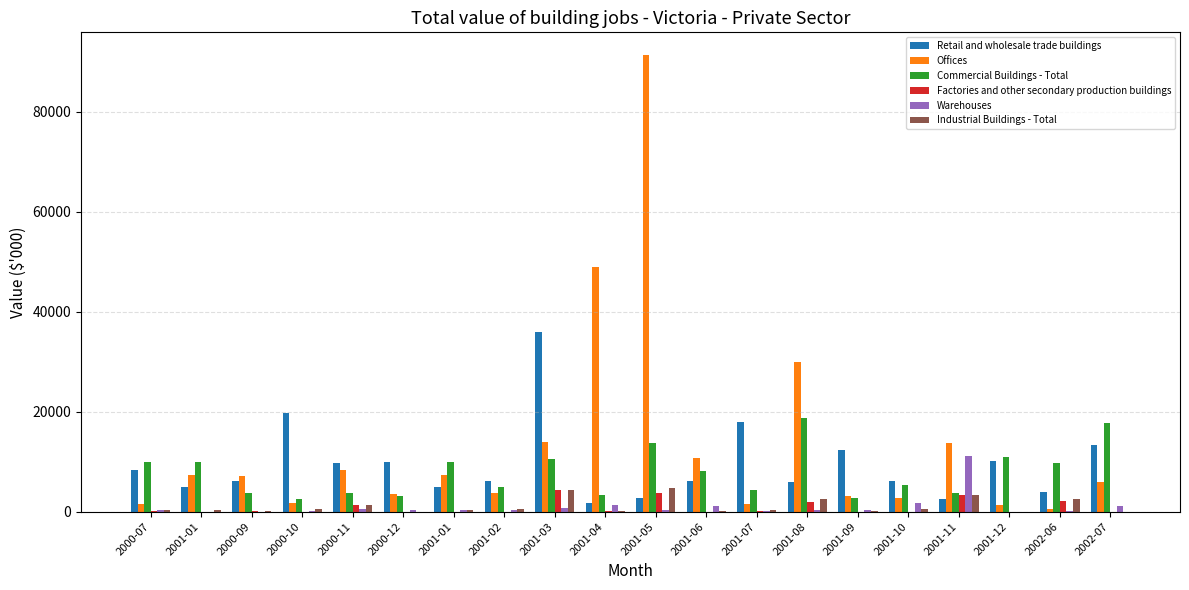

What is the highest value of the Industrial Buildings - Total series?

4730